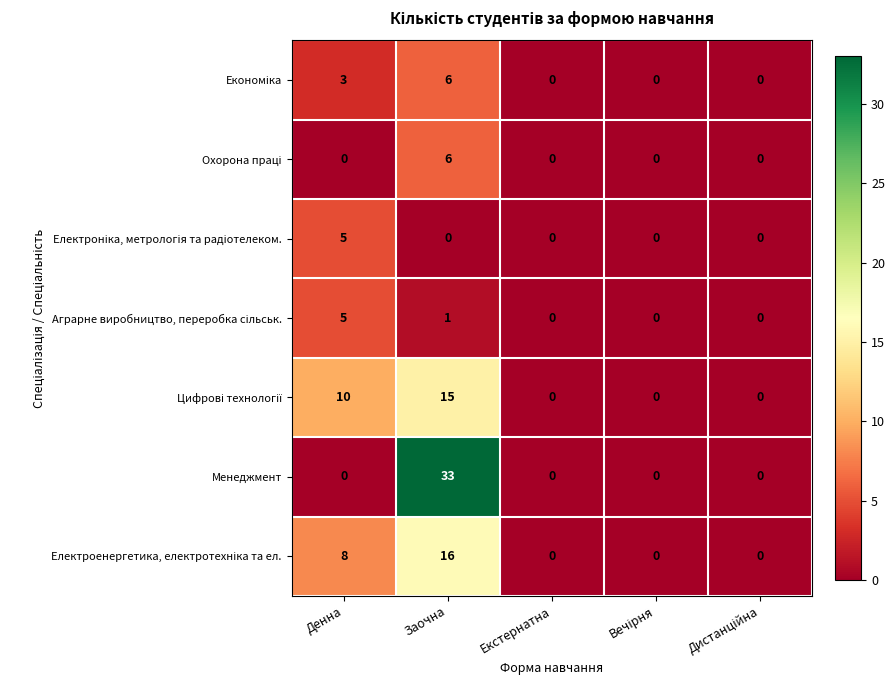

At which category is the sum across all series the highest?

Заочна